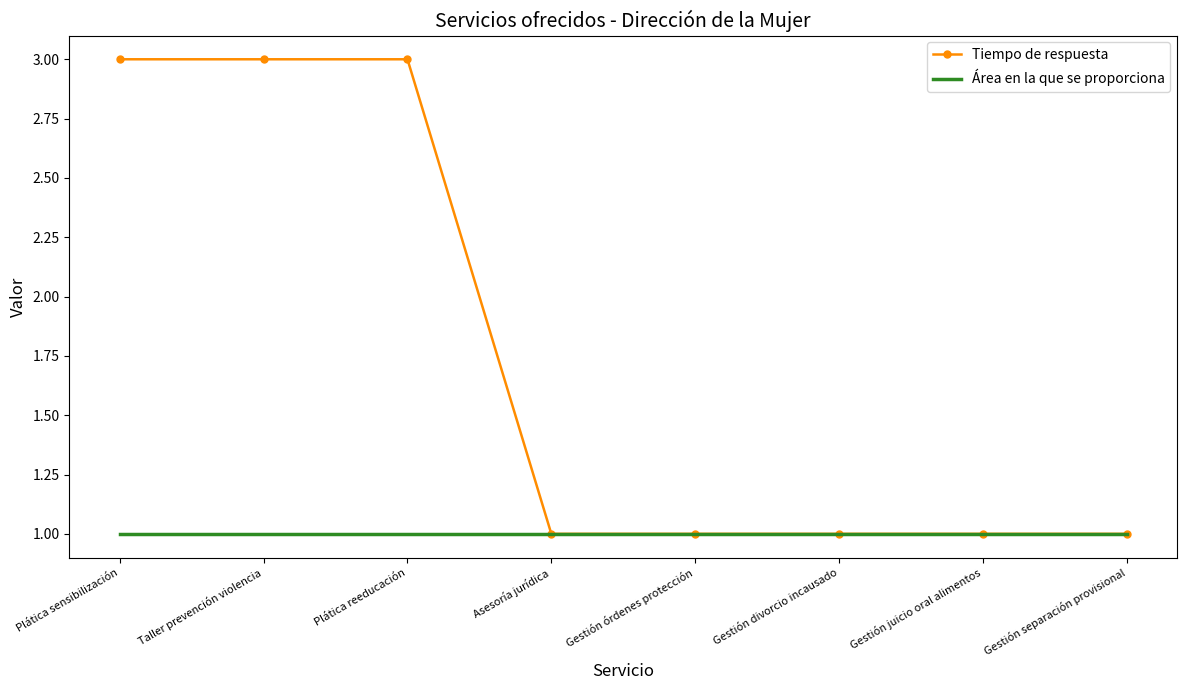

What position from the left is Gestión separación provisional?

8